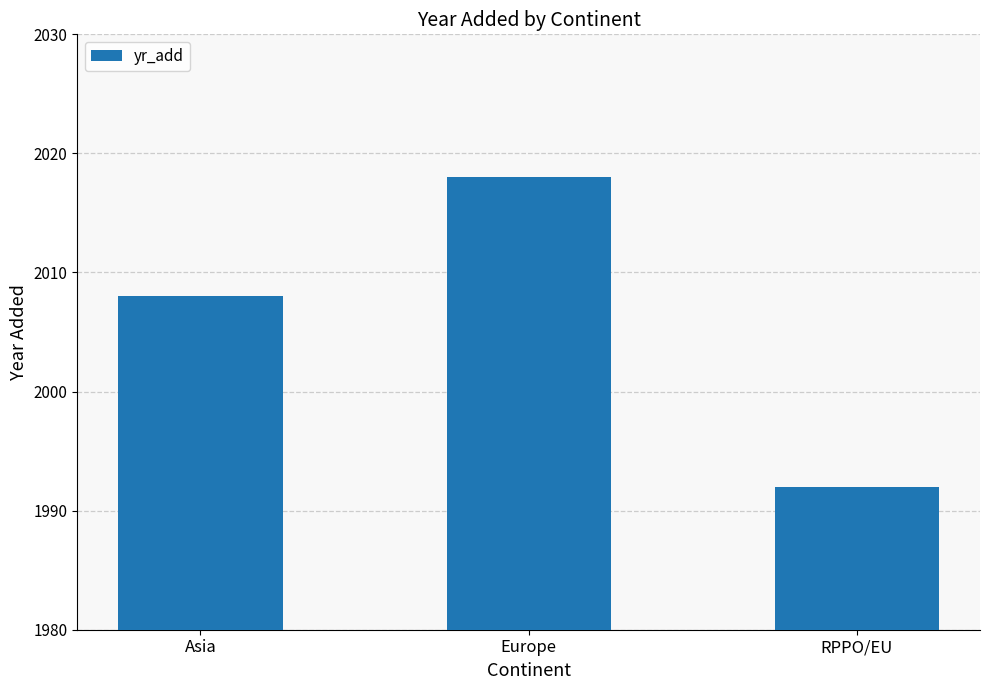

How many data points are less than 2008?

1